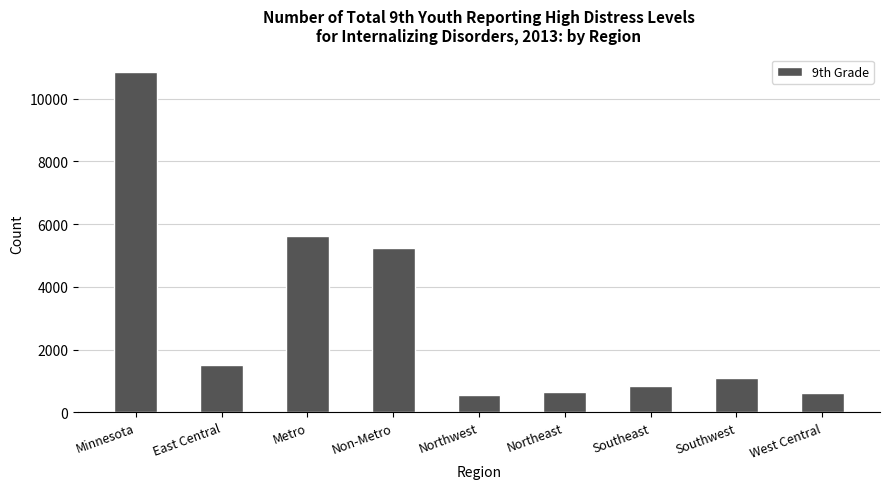

Between Minnesota and Non-Metro, which is larger?

Minnesota